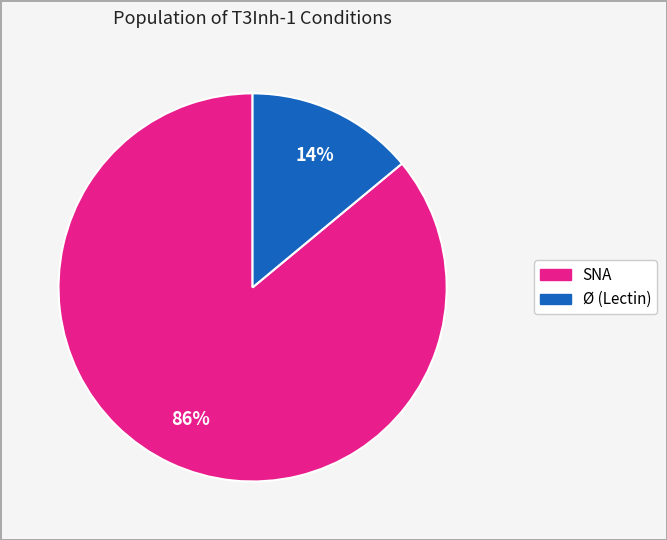

Is there any slice that represents more than half of the pie?

Yes